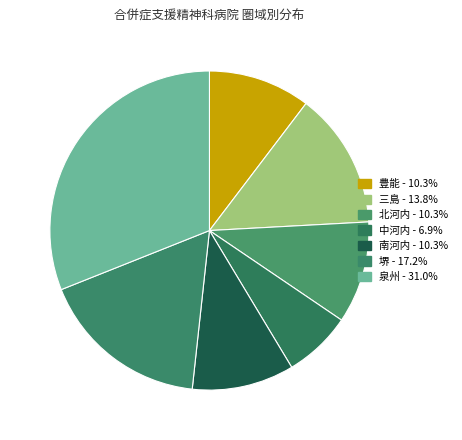

Do 泉州 and 堺 together represent more than half of the pie?

No